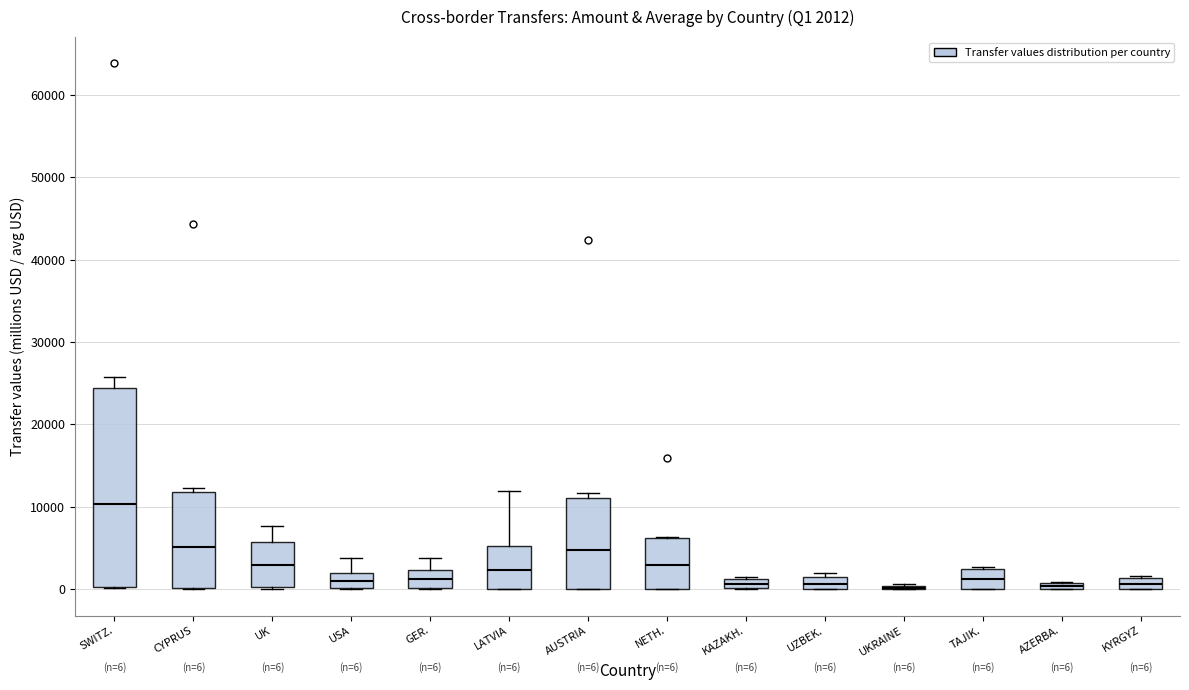

Which box is the tallest, from its lower edge to its upper edge?

SWITZ.